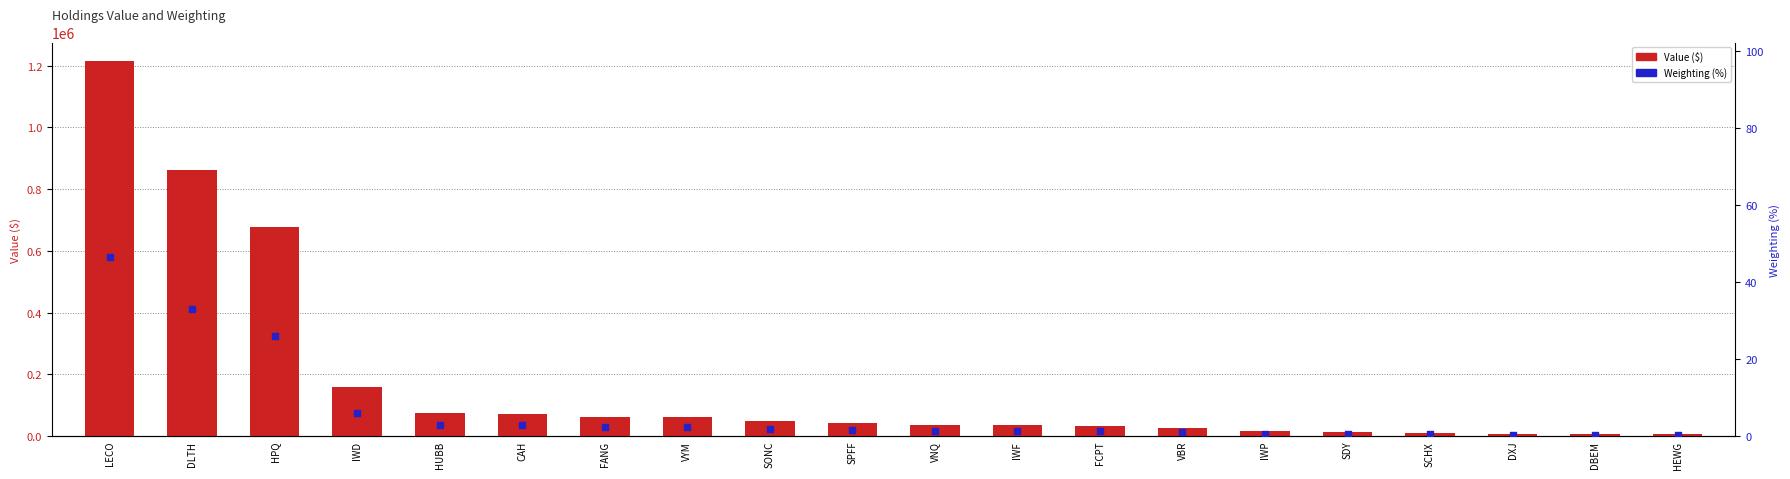

Which series contains the lowest Y value?

Weighting (%)